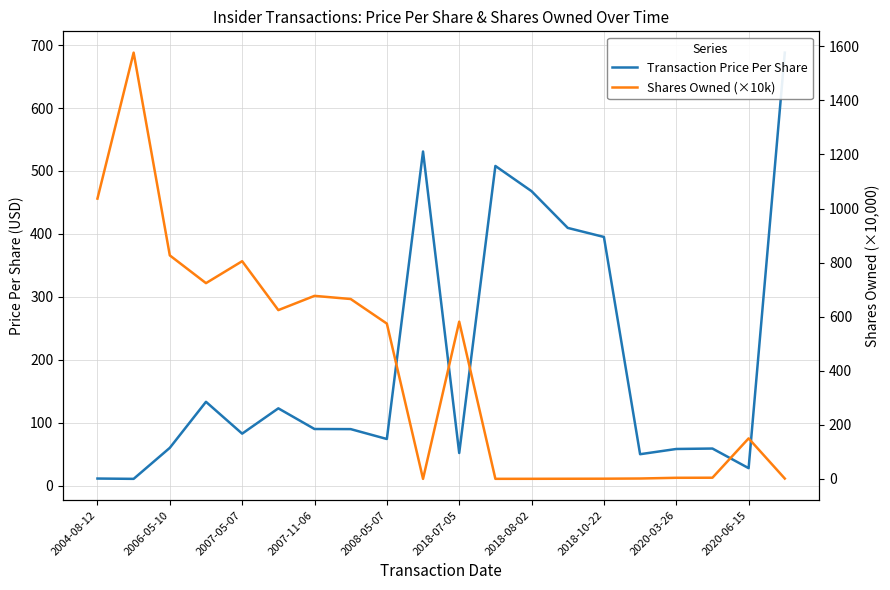

Is this an area chart (filled region under the line)?

No